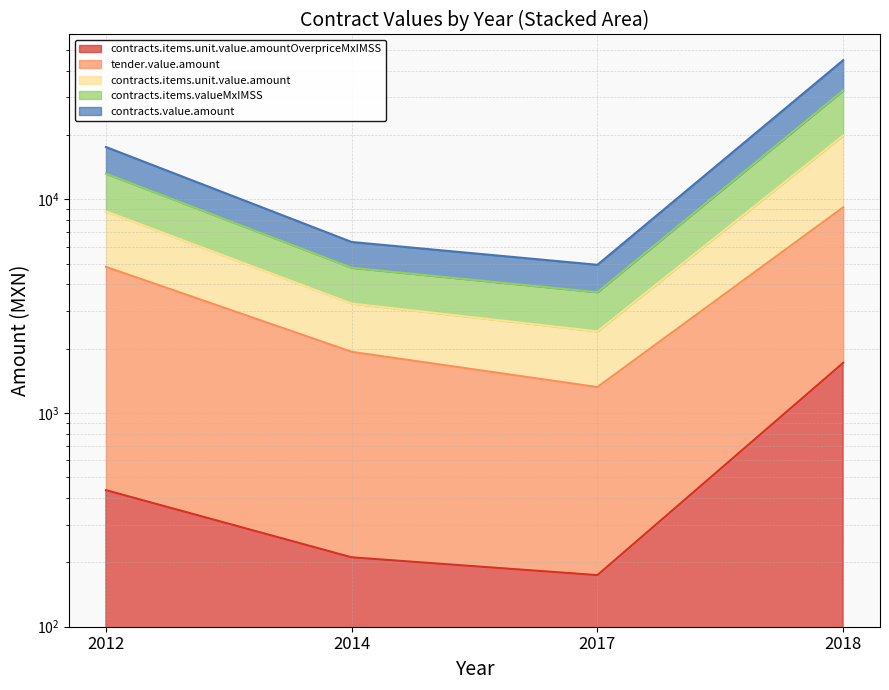

Is it true that contracts.items.unit.value.amount equals 8791.2 at 2012?

True